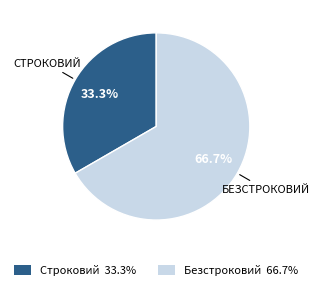

To the nearest percent, what percentage of the pie is Строковий?

33%